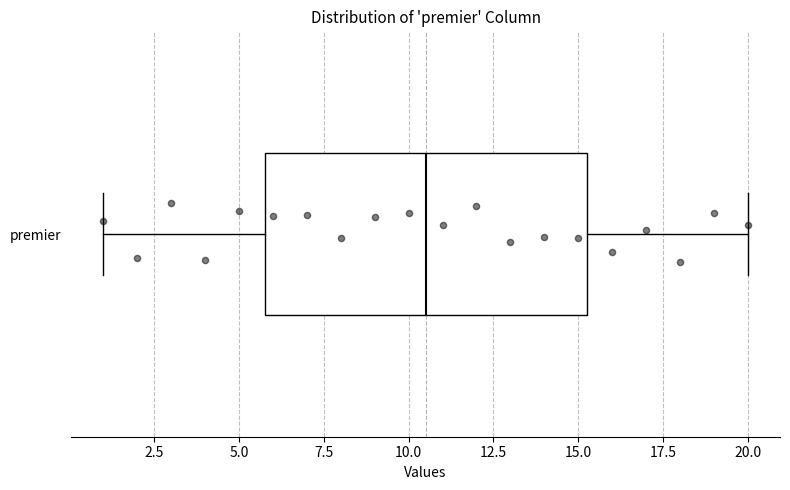

Where is the right edge of the box for premier on the x-axis? The values are not printed on the chart, so give them approximately, as read against the axis.

15.5